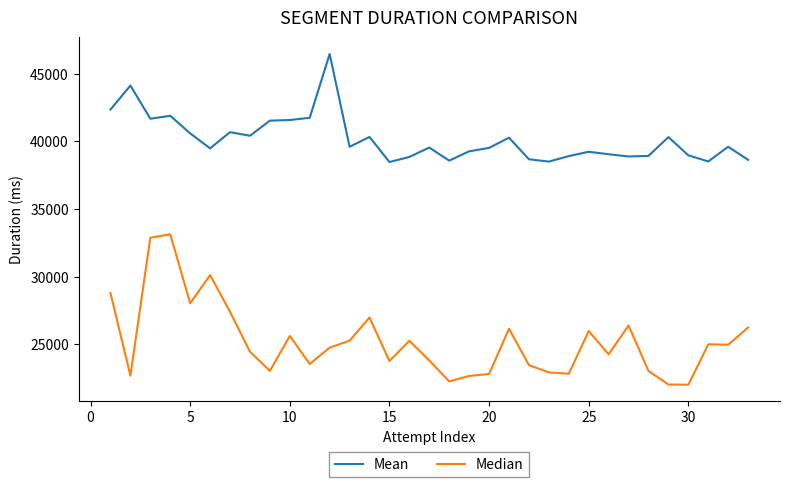

Rank the series by their average value, from highest to lowest.

Mean, Median